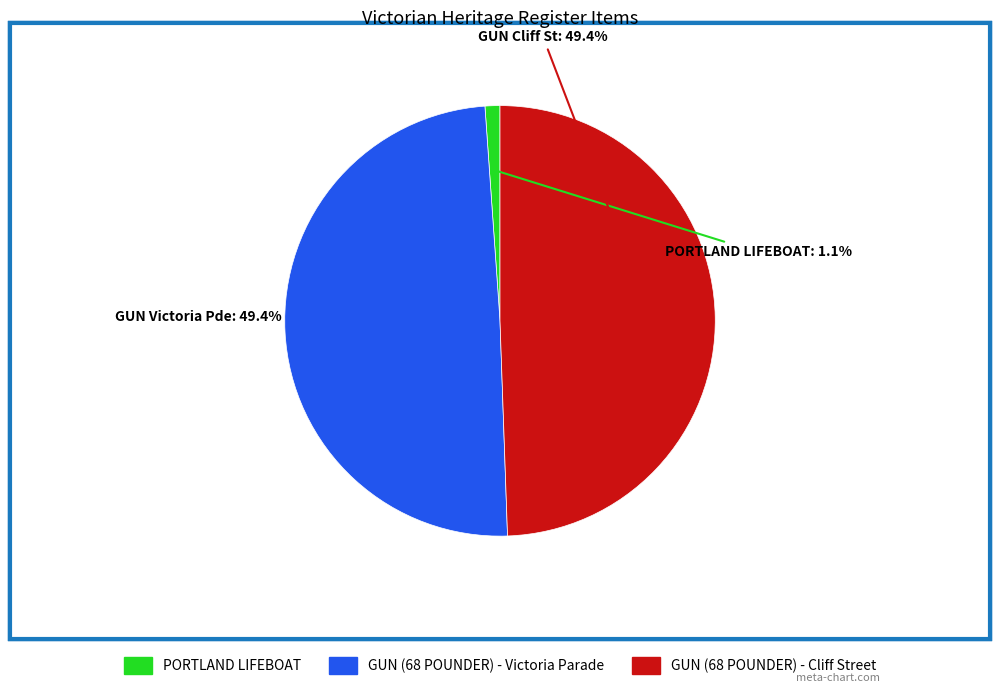

Between PORTLAND LIFEBOAT and GUN (68 POUNDER) - Victoria Parade, which is larger?

GUN (68 POUNDER) - Victoria Parade